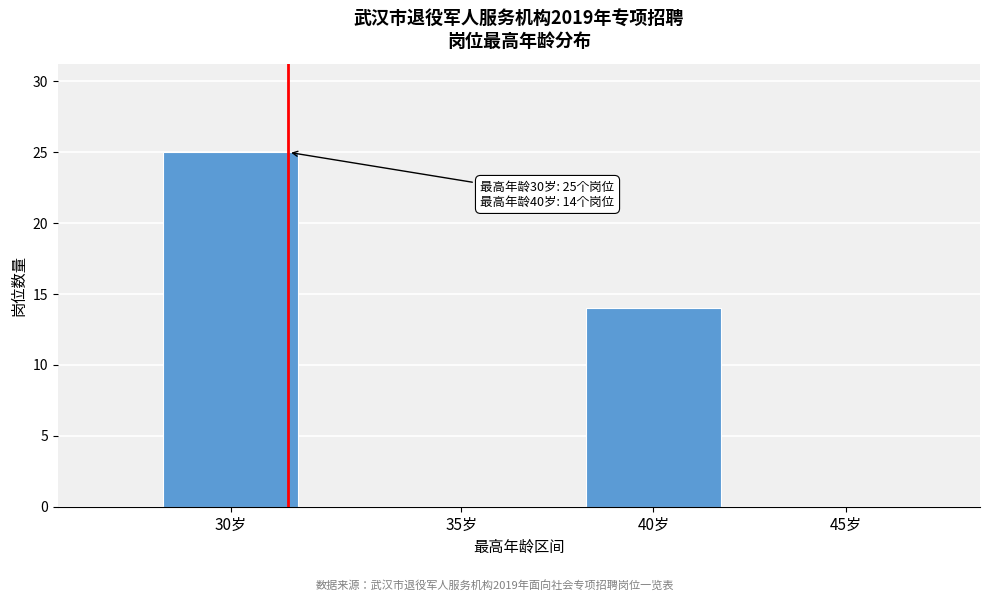

Reading right to left, list all the values displayed in this chart.

45岁=0	40岁=14	35岁=0	30岁=25